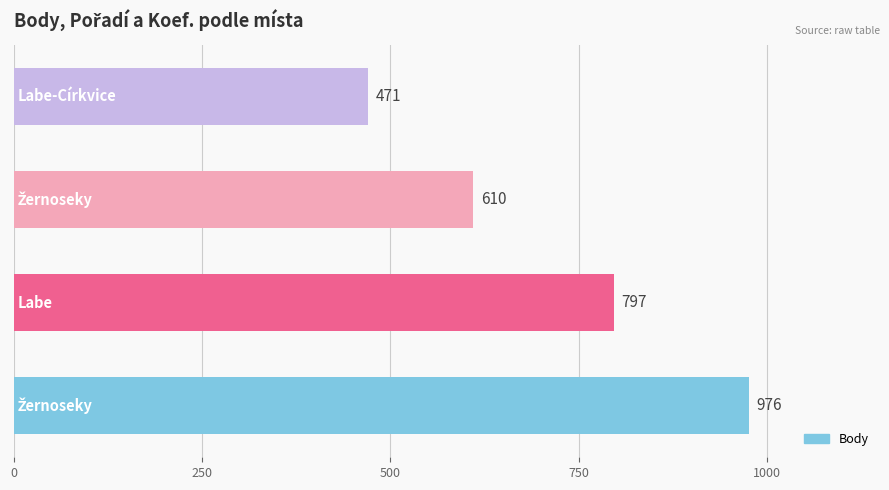

Count the values in the range 610 to 976.

3